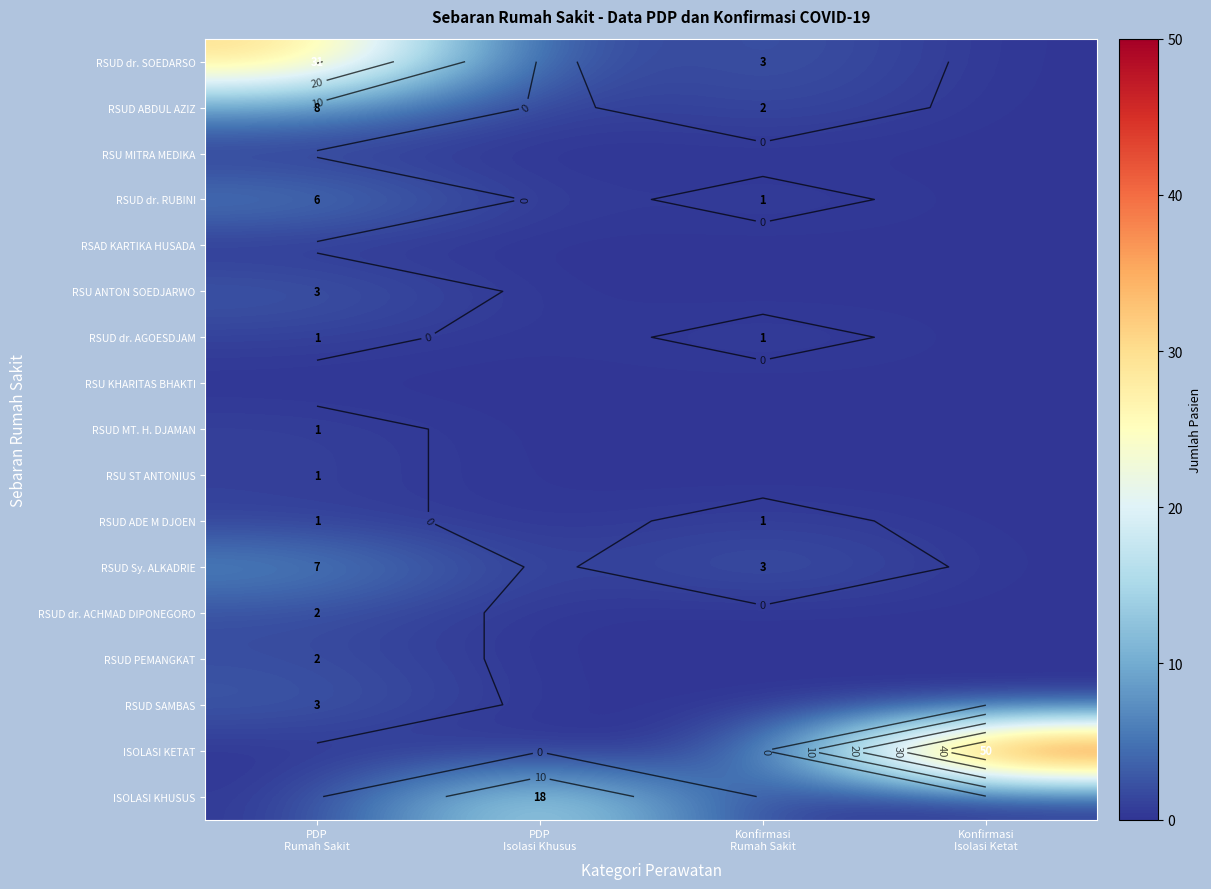

Which series has the largest range (max minus min)?

ISOLASI KETAT